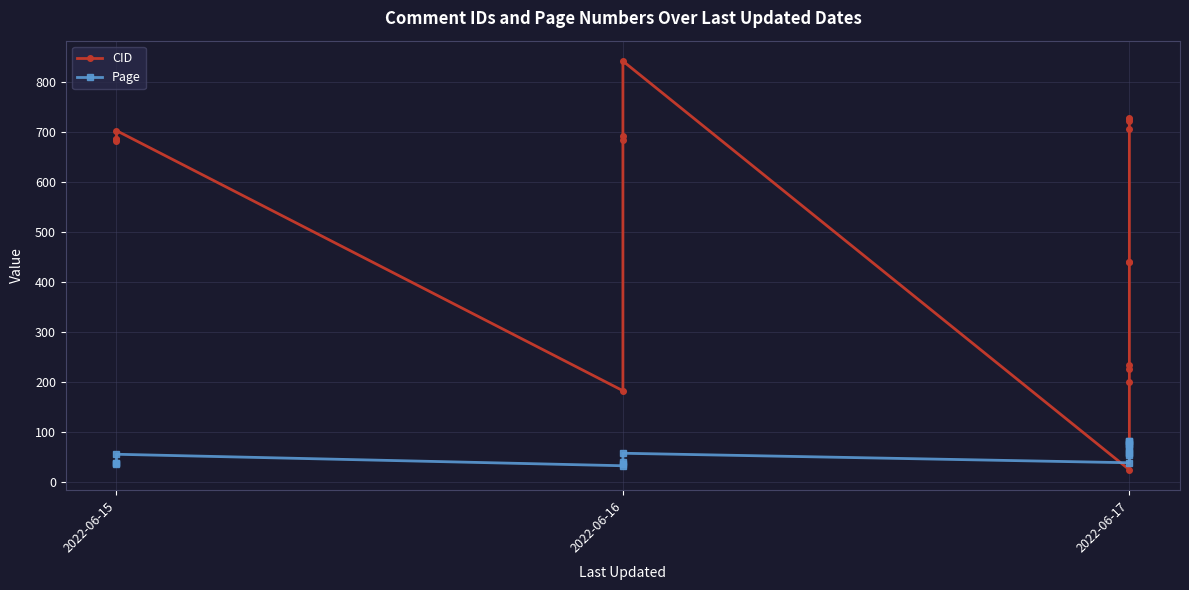

How many lines are shown in the chart?

2